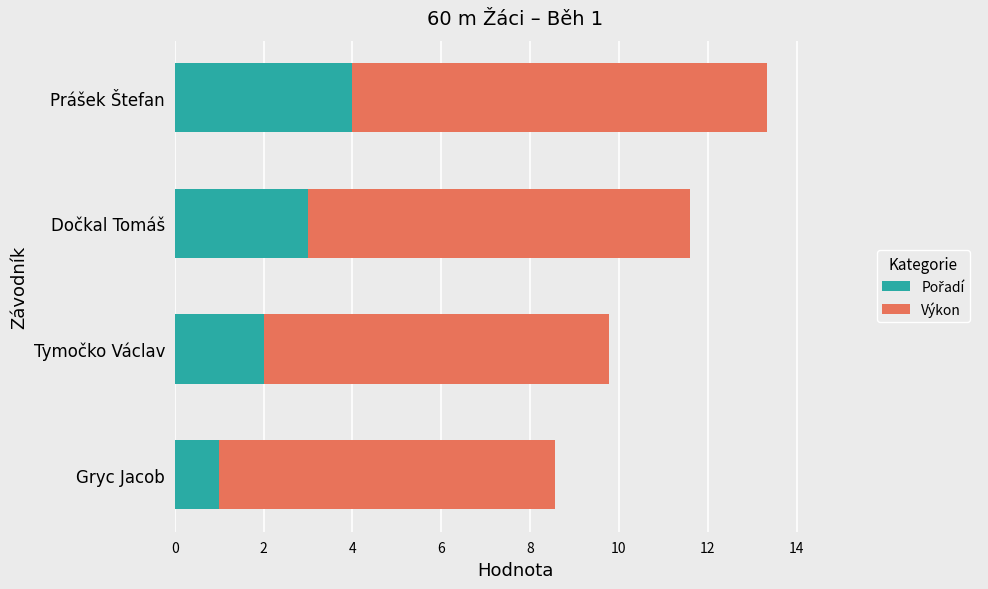

At which category is the sum across all series the highest?

Prášek Štefan